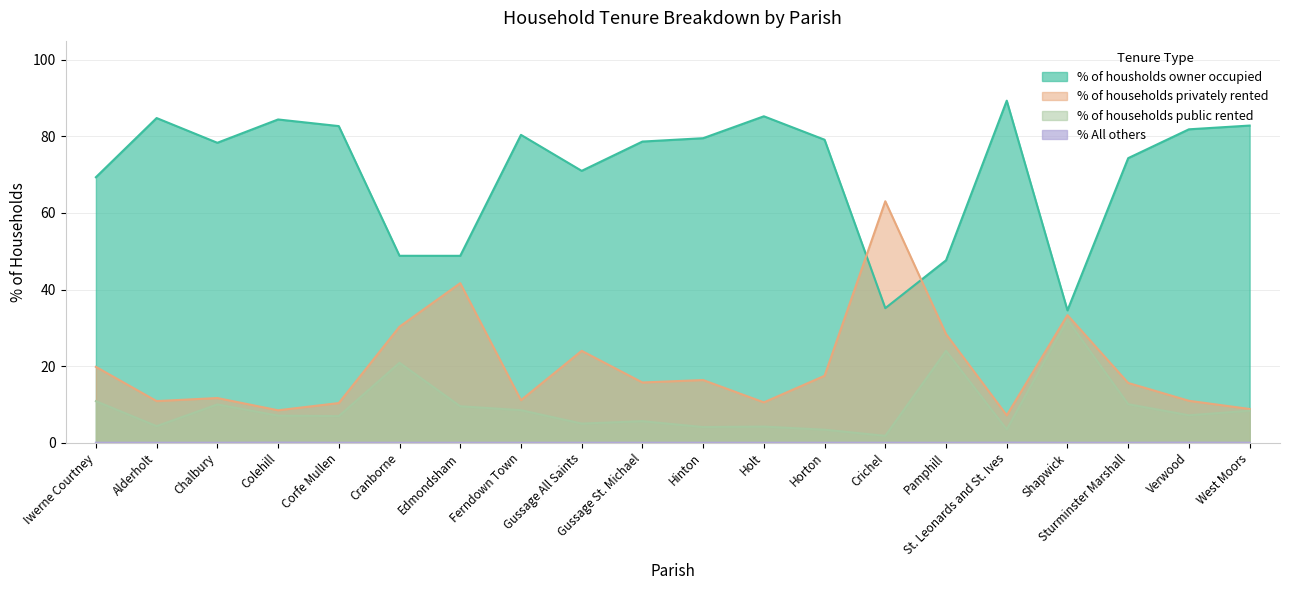

What is the sum of the % of households privately rented values at West Moors and Verwood?

19.8